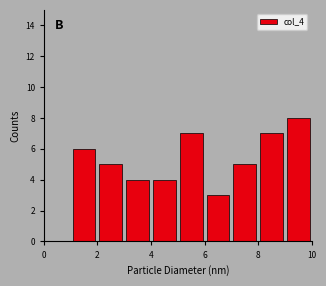

Reading left to right, list every bar in this chart as the range it spans on the x-axis followed by its height. The values are not printed on the chart, so give them approximately, as read against the axis.

1 to 2: 6
2 to 3: 5
3 to 4: 4
4 to 5: 4
5 to 6: 7
6 to 7: 3
7 to 8: 5
8 to 9: 7
9 to 10: 8